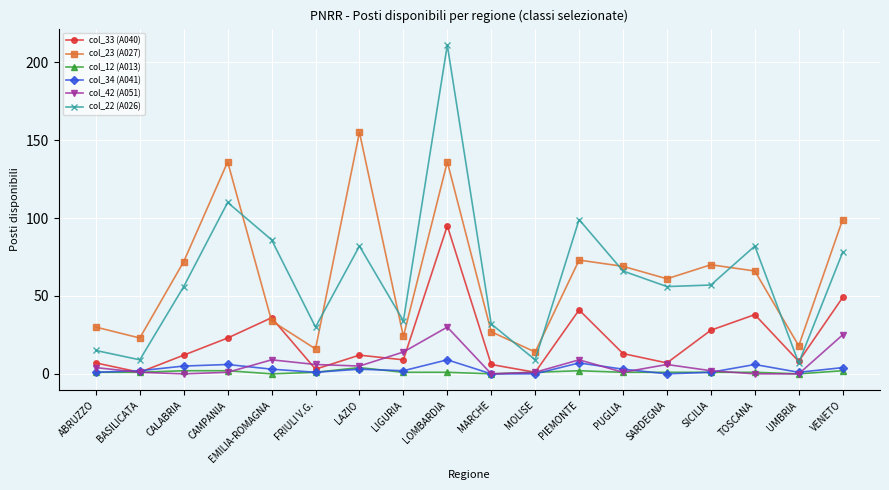

Is this an area chart (filled region under the line)?

No